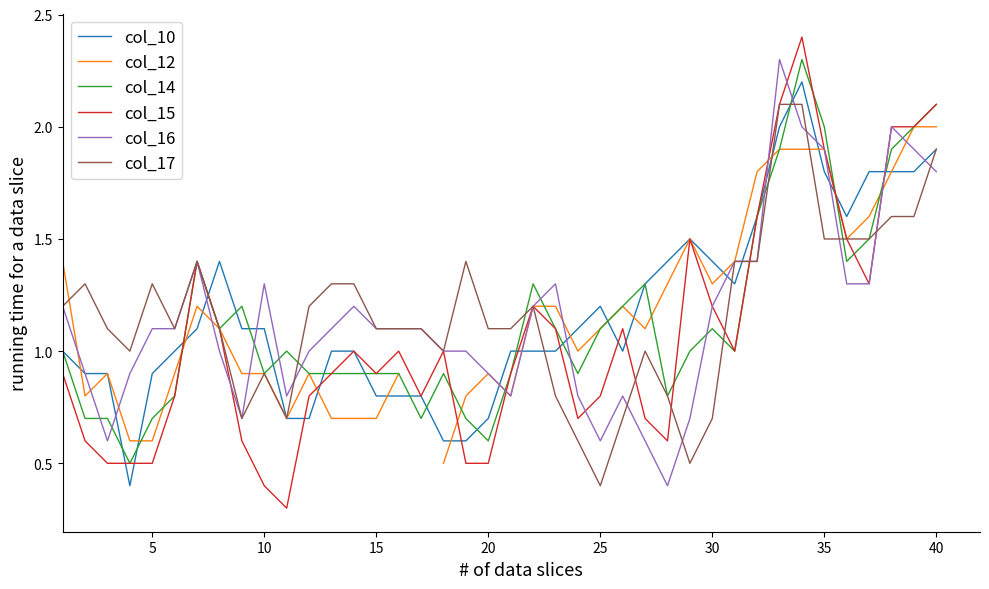

What is the value of the col_17 point at the 17th from the left?

1.1